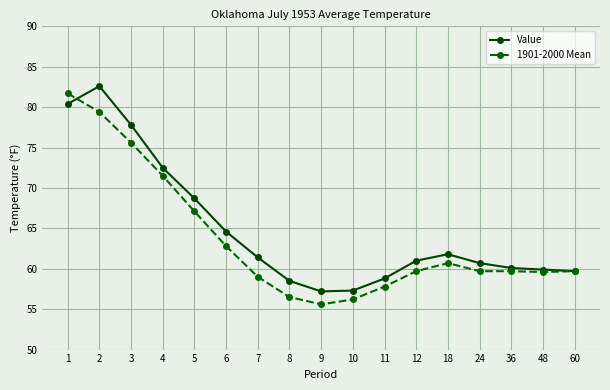

Between which two adjacent categories do 1901-2000 Mean and Value first intersect?

1 and 2